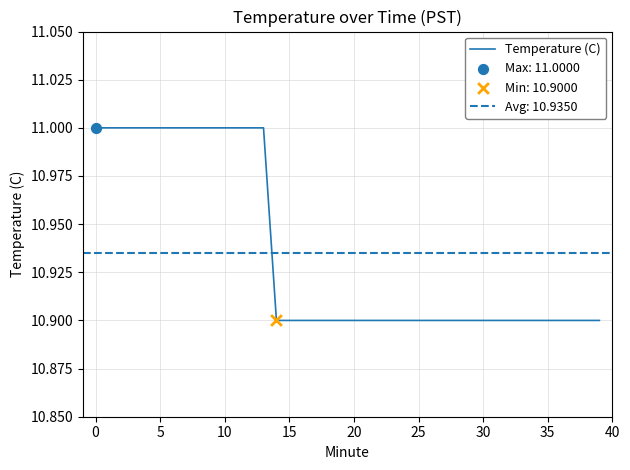

Approximately how many times larger is the value at 36 compared to 0?

1.0